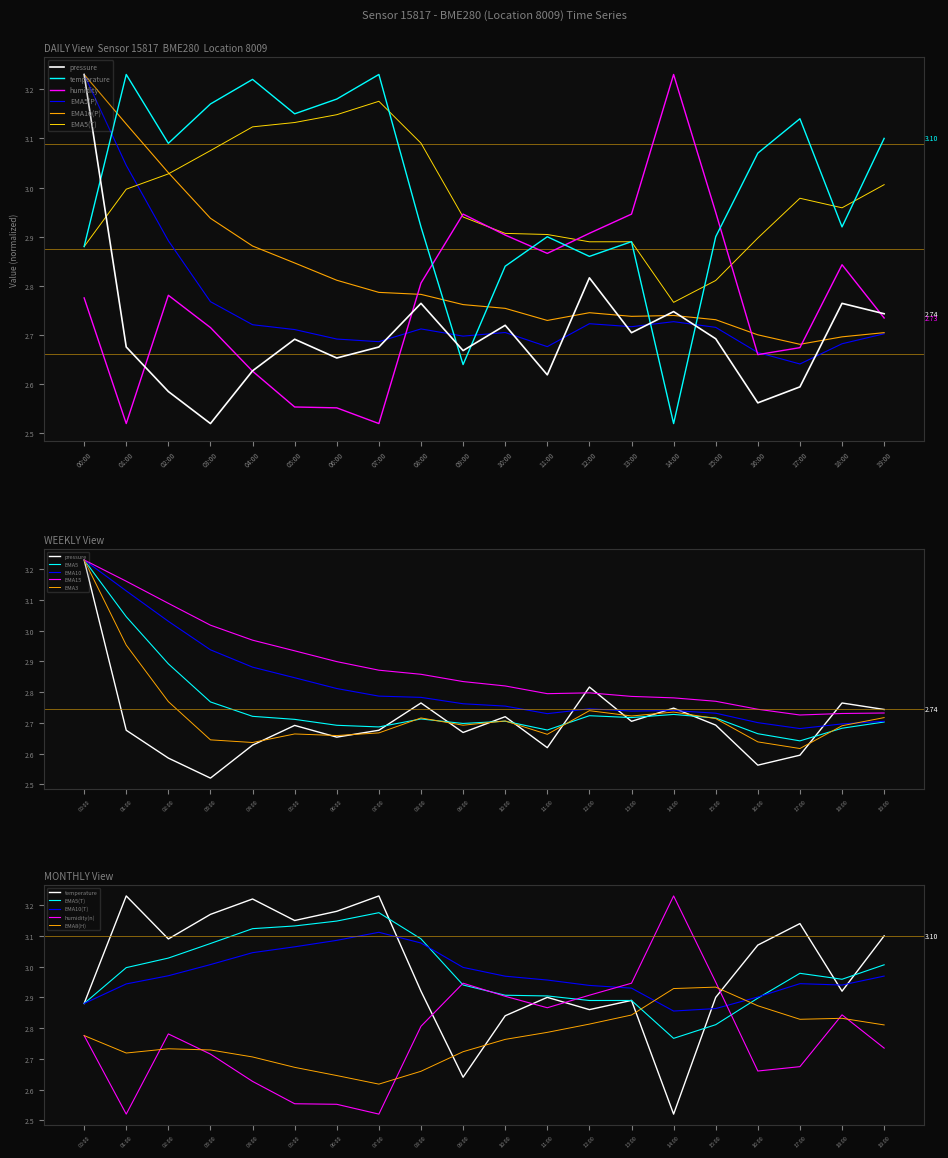

Between 05:00 and 14:00, which is larger?

14:00